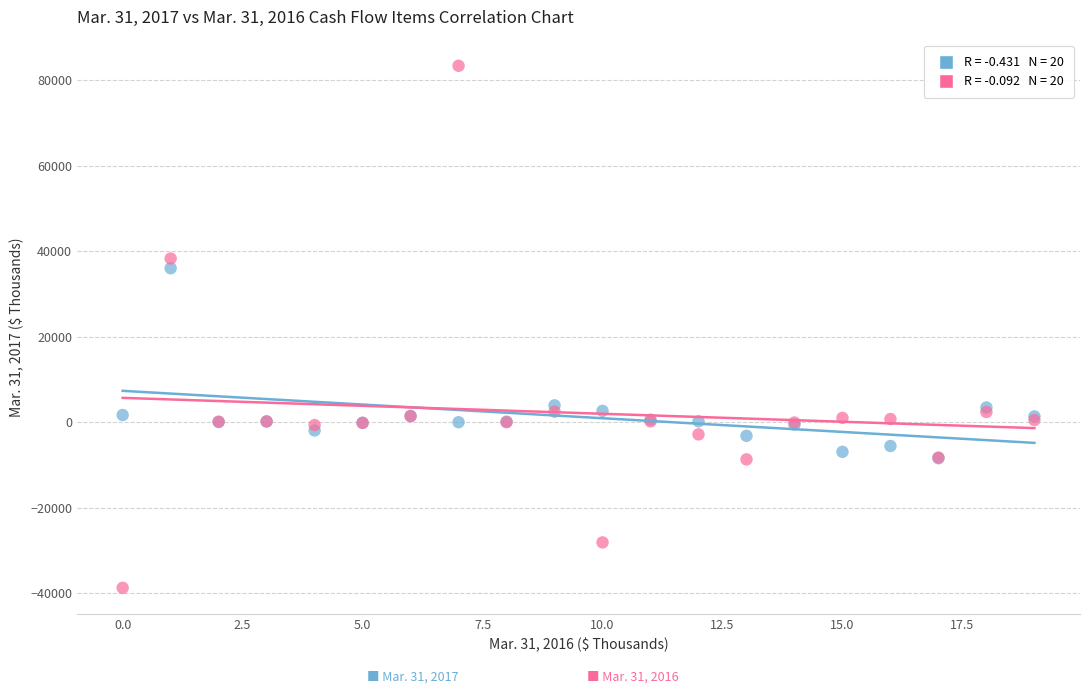

Across all series, what Y value is closest to 22309?

36004